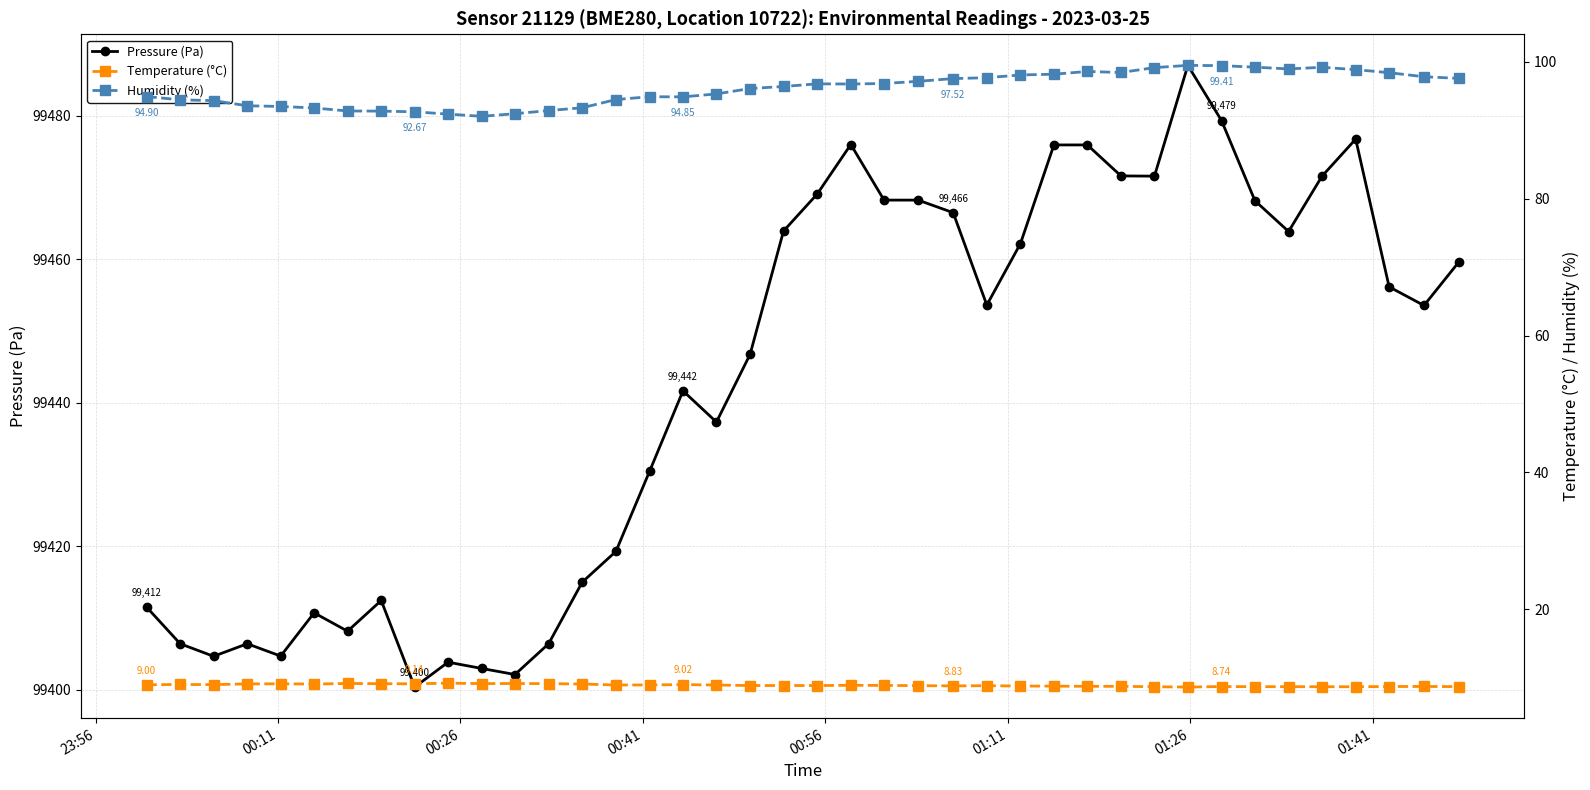

True or false: Humidity (%) and Pressure (Pa) cross at least once.

False